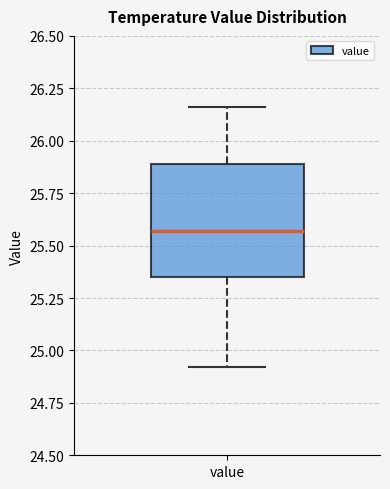

Where does the upper whisker of the box for value end on the y-axis? The values are not printed on the chart, so give them approximately, as read against the axis.

26.15